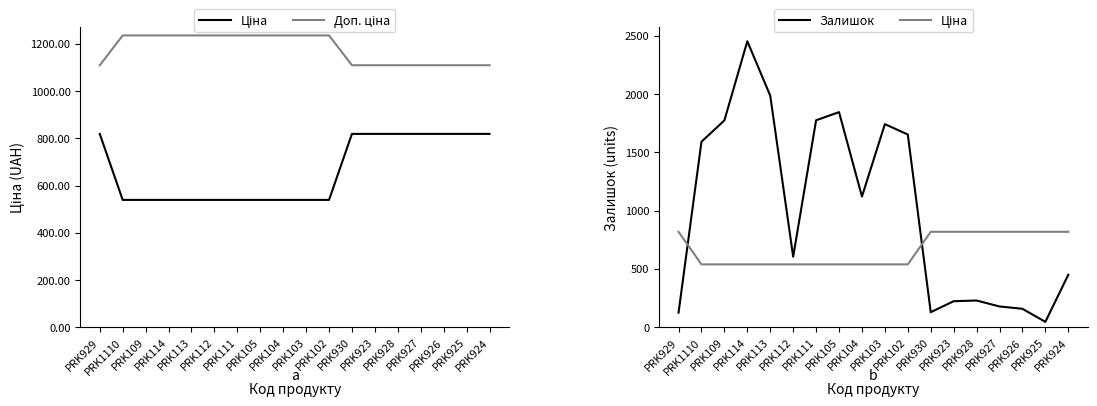

Reading right to left, what are all the values shown in this chart?

Ціна: PRK924=818.5	PRK925=818.5	PRK926=818.5	PRK927=818.5	PRK928=818.5	PRK923=818.5	PRK930=818.5	PRK102=539.0	PRK103=539.0	PRK104=539.0	PRK105=539.0	PRK111=539.0	PRK112=539.0	PRK113=539.0	PRK114=539.0	PRK109=539.0	PRK1110=539.0	PRK929=818.5
Доп. ціна: PRK924=1109.2	PRK925=1109.2	PRK926=1109.2	PRK927=1109.2	PRK928=1109.2	PRK923=1109.2	PRK930=1109.2	PRK102=1235.4	PRK103=1235.4	PRK104=1235.4	PRK105=1235.4	PRK111=1235.4	PRK112=1235.4	PRK113=1235.4	PRK114=1235.4	PRK109=1235.4	PRK1110=1235.4	PRK929=1109.2
Залишок: PRK924=450.0	PRK925=46.0	PRK926=158.0	PRK927=178.0	PRK928=229.0	PRK923=223.0	PRK930=129.0	PRK102=1653.0	PRK103=1742.0	PRK104=1121.0	PRK105=1845.0	PRK111=1775.0	PRK112=605.0	PRK113=1986.0	PRK114=2453.0	PRK109=1774.0	PRK1110=1591.0	PRK929=125.0